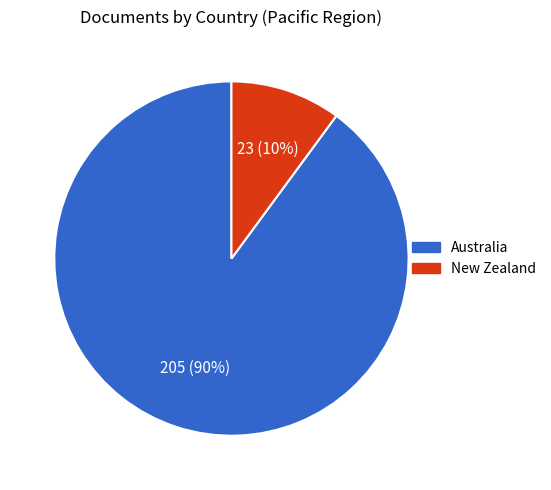

Is the sum of Australia and New Zealand greater than half?

Yes